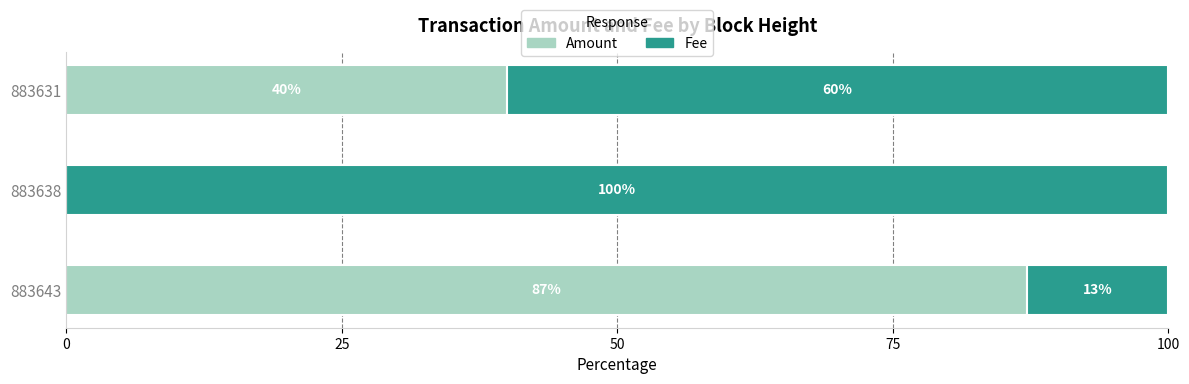

What is the total value across all series at 883638?

100.0